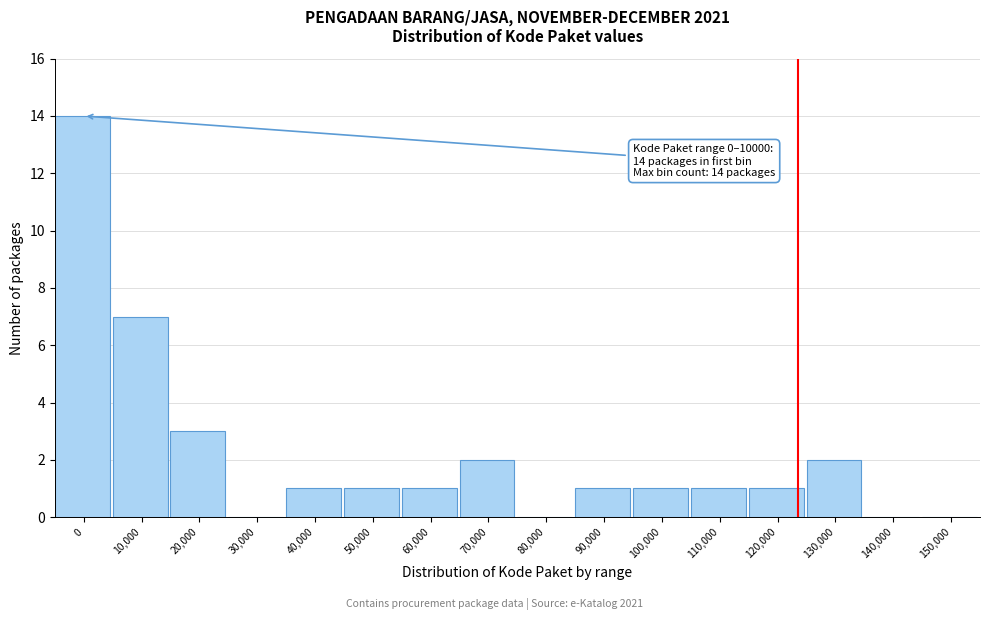

Reading left to right, transcribe all the data shown in this chart.

0=14	10,000=7	20,000=3	30,000=0	40,000=1	50,000=1	60,000=1	70,000=2	80,000=0	90,000=1	100,000=1	110,000=1	120,000=1	130,000=2	140,000=0	150,000=0